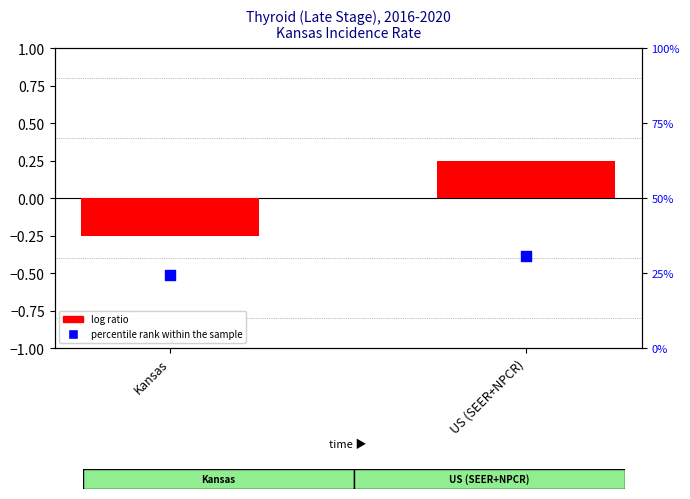

Is the value of log ratio at Kansas greater than the value of percentile rank within the sample at US (SEER+NPCR)?

No